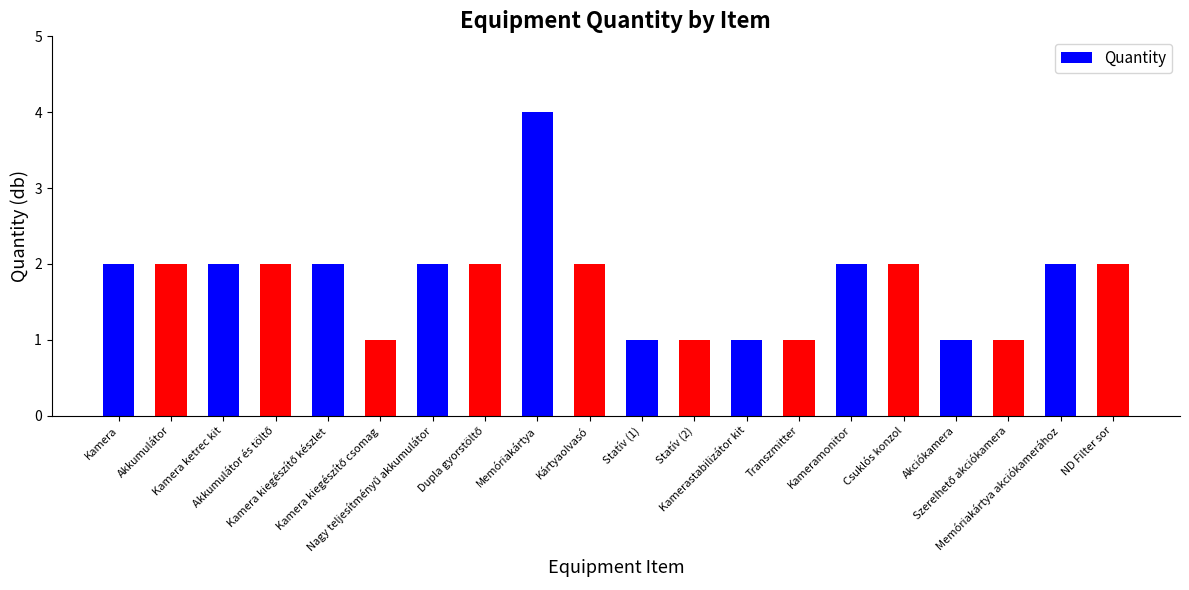

What is the difference between the maximum and minimum values?

3